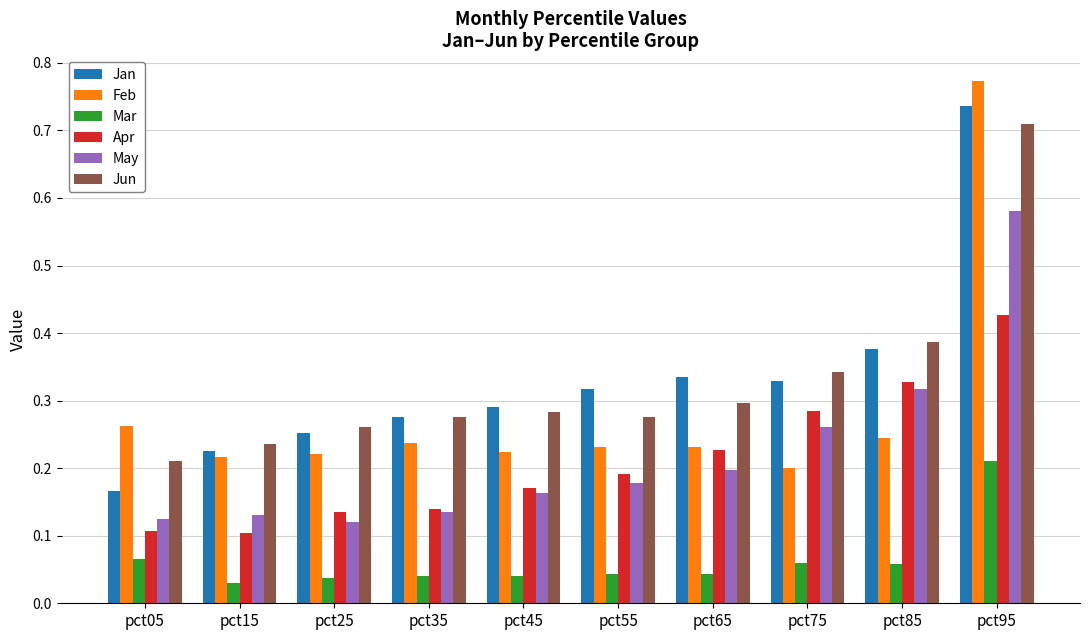

Is it true that Apr equals 0.1 at pct05?

True